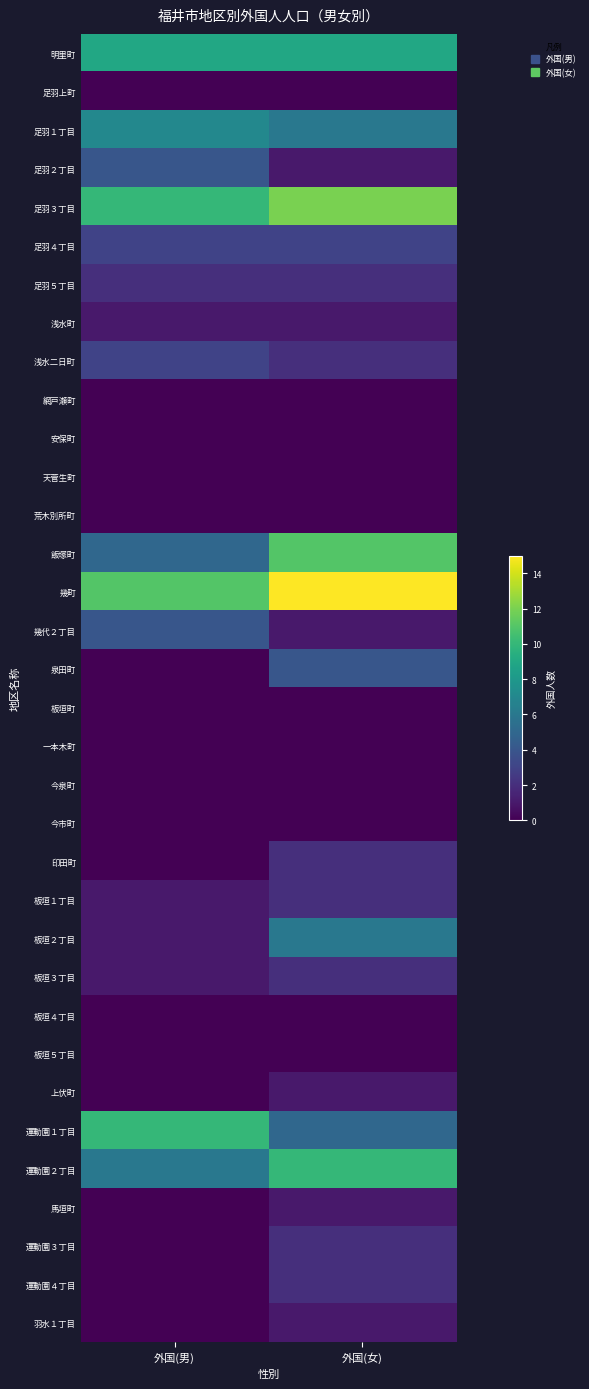

At 外国(男), list the series in order from largest to smallest.

幾町, 足羽３丁目, 運動園１丁目, 明里町, 足羽１丁目, 運動園２丁目, 飯塚町, 足羽２丁目, 幾代２丁目, 足羽４丁目, 浅水二日町, 足羽５丁目, 浅水町, 板垣１丁目, 板垣２丁目, 板垣３丁目, 足羽上町, 網戸瀬町, 安保町, 天菅生町, 荒木別所町, 泉田町, 板垣町, 一本木町, 今泉町, 今市町, 印田町, 板垣４丁目, 板垣５丁目, 上伏町, 馬垣町, 運動園３丁目, 運動園４丁目, 羽水１丁目